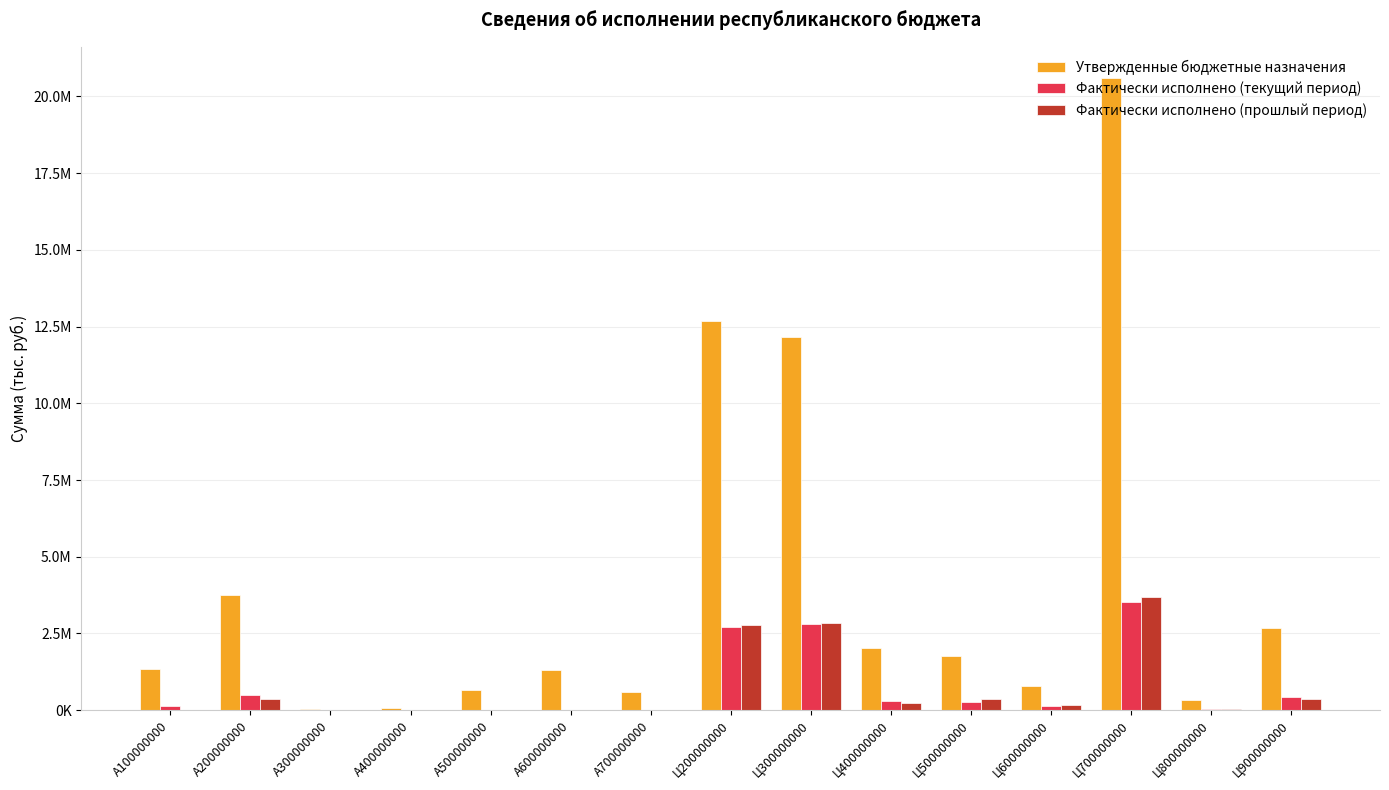

What is the label of the 15th bar from the left?

Ц900000000